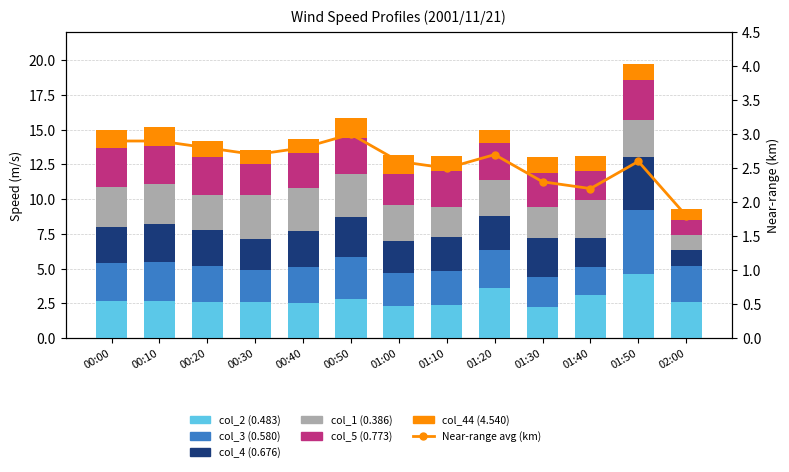

Which series has the widest spread of values?

col_4 (0.676)